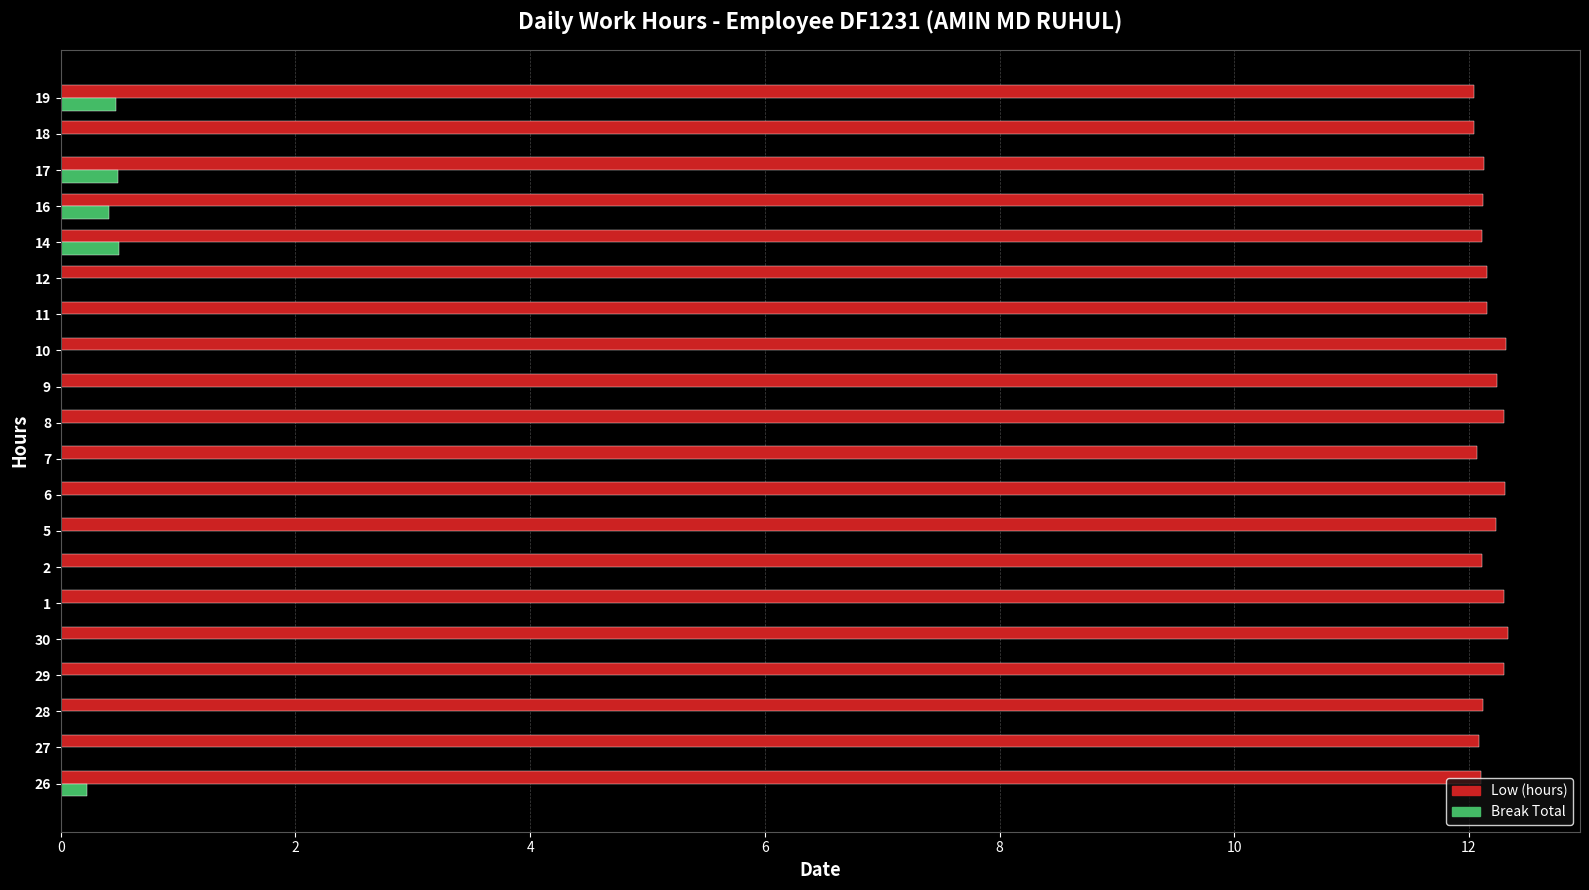

What is the sum of the Low (hours) values at 11 and 28?

24.3